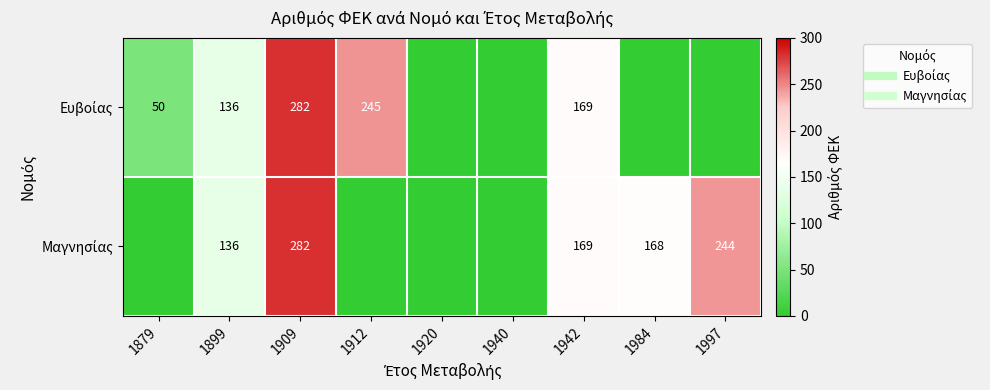

List the series in order of their peak value, lowest first.

Ευβοίας, Μαγνησίας